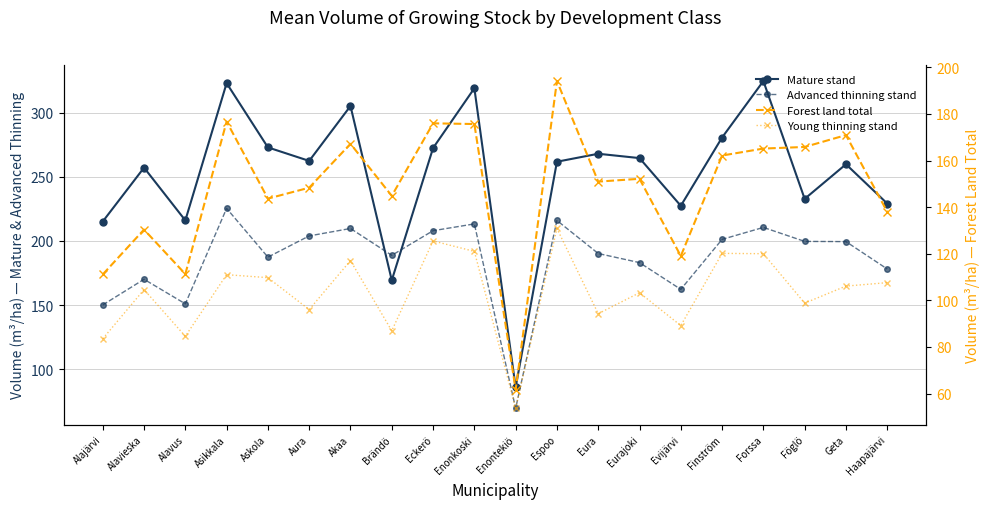

How many data points in Young thinning stand are above 106?

10